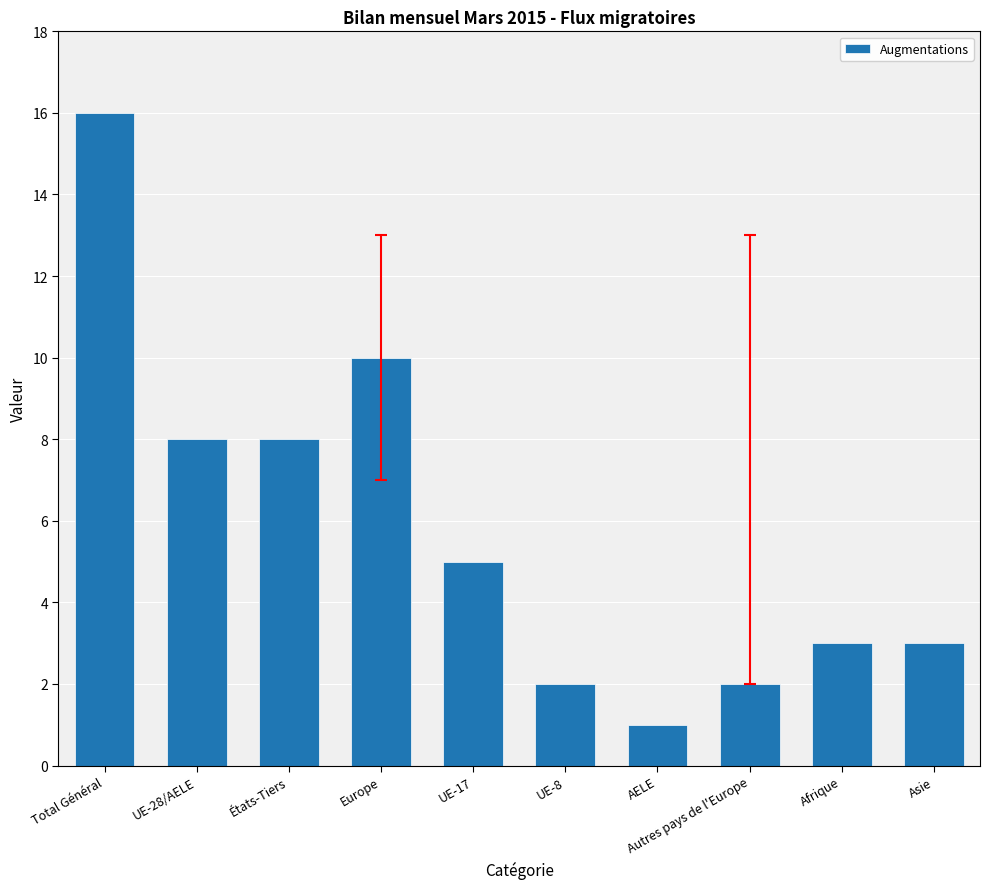

What is the label of the 10th bar from the right?

Total Général